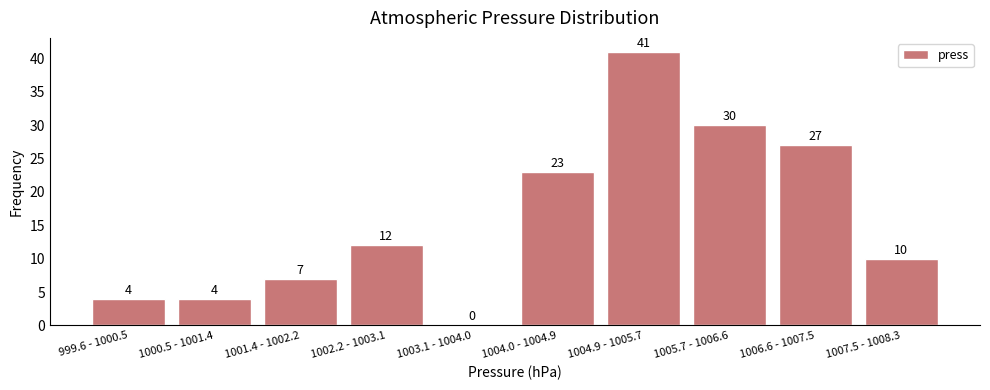

Reading left to right, what are all the values shown in this chart?

999.6 - 1000.5=4	1000.5 - 1001.4=4	1001.4 - 1002.2=7	1002.2 - 1003.1=12	1003.1 - 1004.0=0	1004.0 - 1004.9=23	1004.9 - 1005.7=41	1005.7 - 1006.6=30	1006.6 - 1007.5=27	1007.5 - 1008.3=10